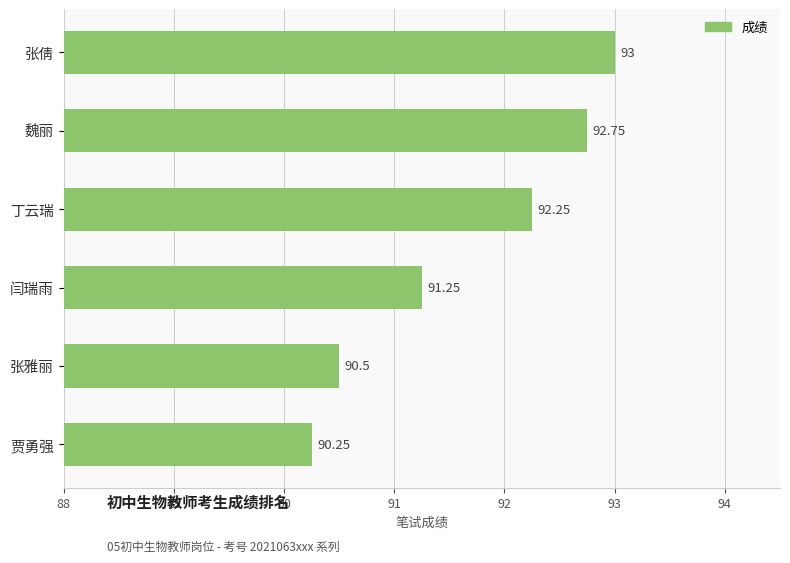

List the labels in order of value, largest first.

张倩, 魏丽, 丁云瑞, 闫瑞雨, 张雅丽, 贾勇强